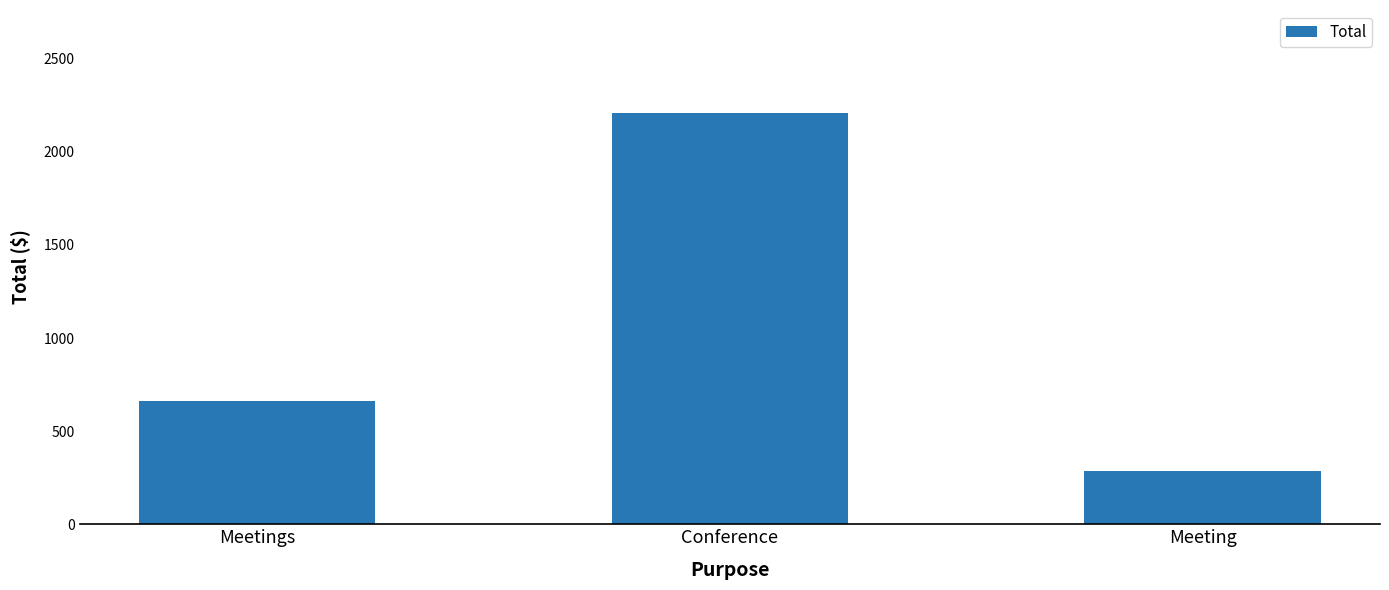

How many values exceed 660?

2